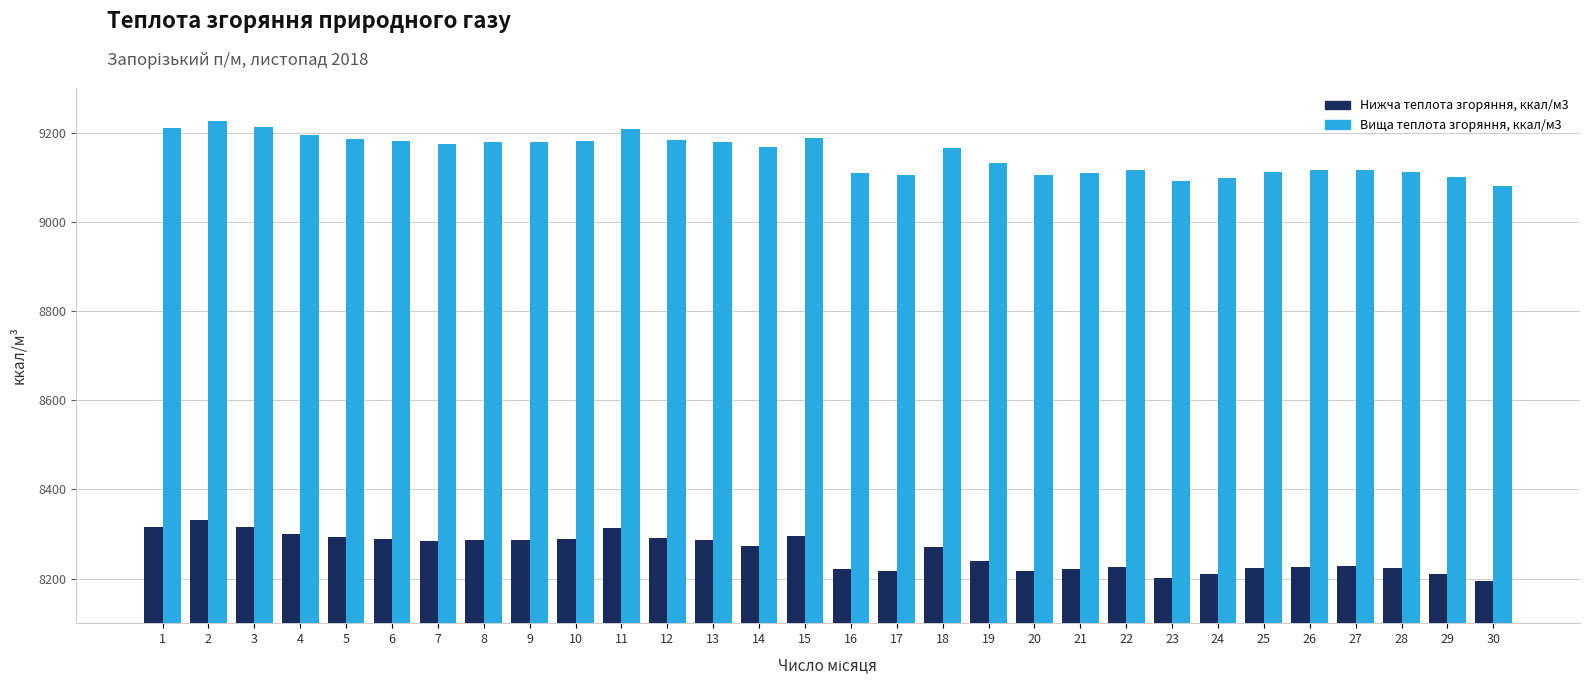

What is the highest value of the Вища теплота згоряння, ккал/м3 series?

9226.6